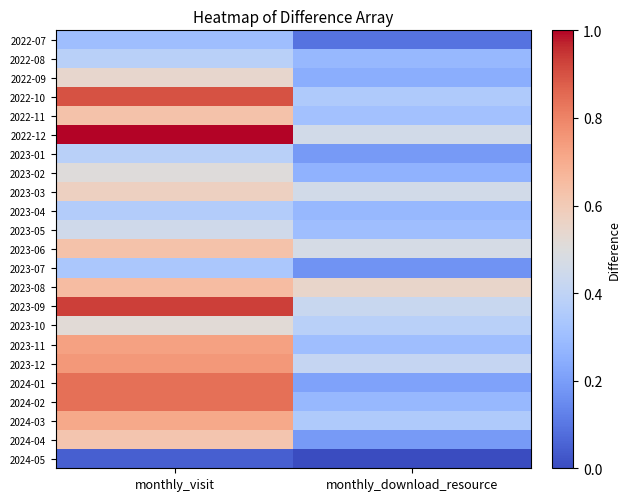

Reading left to right, list all the values displayed in this chart.

2022-07: monthly_visit=0.3	monthly_download_resource=0.1
2022-08: monthly_visit=0.4	monthly_download_resource=0.3
2022-09: monthly_visit=0.5	monthly_download_resource=0.2
2022-10: monthly_visit=0.9	monthly_download_resource=0.3
2022-11: monthly_visit=0.6	monthly_download_resource=0.3
2022-12: monthly_visit=1.0	monthly_download_resource=0.5
2023-01: monthly_visit=0.4	monthly_download_resource=0.2
2023-02: monthly_visit=0.5	monthly_download_resource=0.3
2023-03: monthly_visit=0.6	monthly_download_resource=0.5
2023-04: monthly_visit=0.4	monthly_download_resource=0.3
2023-05: monthly_visit=0.4	monthly_download_resource=0.3
2023-06: monthly_visit=0.6	monthly_download_resource=0.5
2023-07: monthly_visit=0.3	monthly_download_resource=0.2
2023-08: monthly_visit=0.7	monthly_download_resource=0.6
2023-09: monthly_visit=0.9	monthly_download_resource=0.4
2023-10: monthly_visit=0.5	monthly_download_resource=0.4
2023-11: monthly_visit=0.7	monthly_download_resource=0.3
2023-12: monthly_visit=0.8	monthly_download_resource=0.4
2024-01: monthly_visit=0.8	monthly_download_resource=0.2
2024-02: monthly_visit=0.8	monthly_download_resource=0.3
2024-03: monthly_visit=0.7	monthly_download_resource=0.3
2024-04: monthly_visit=0.6	monthly_download_resource=0.2
2024-05: monthly_visit=0.0	monthly_download_resource=0.0